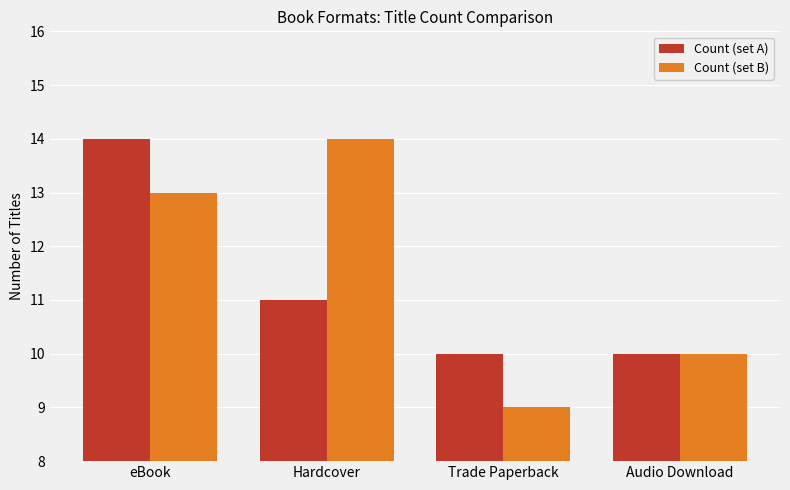

What is the label of the 2nd bar from the left?

Hardcover